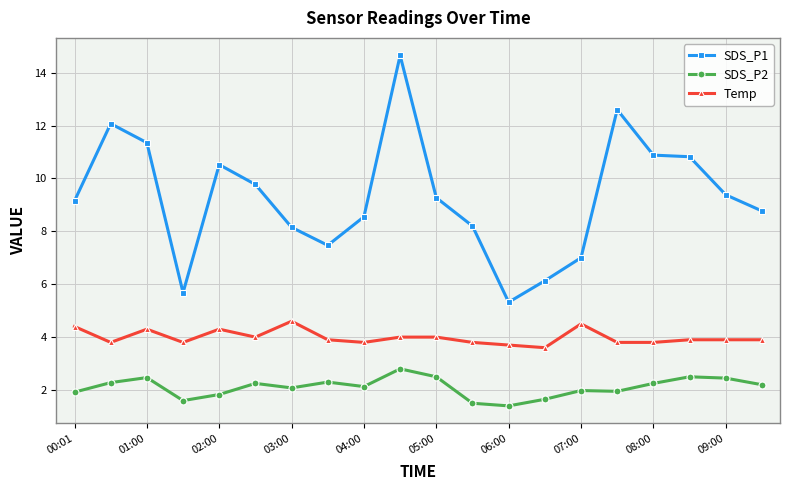

What is the value of the Temp point at the 8th from the left?

3.9